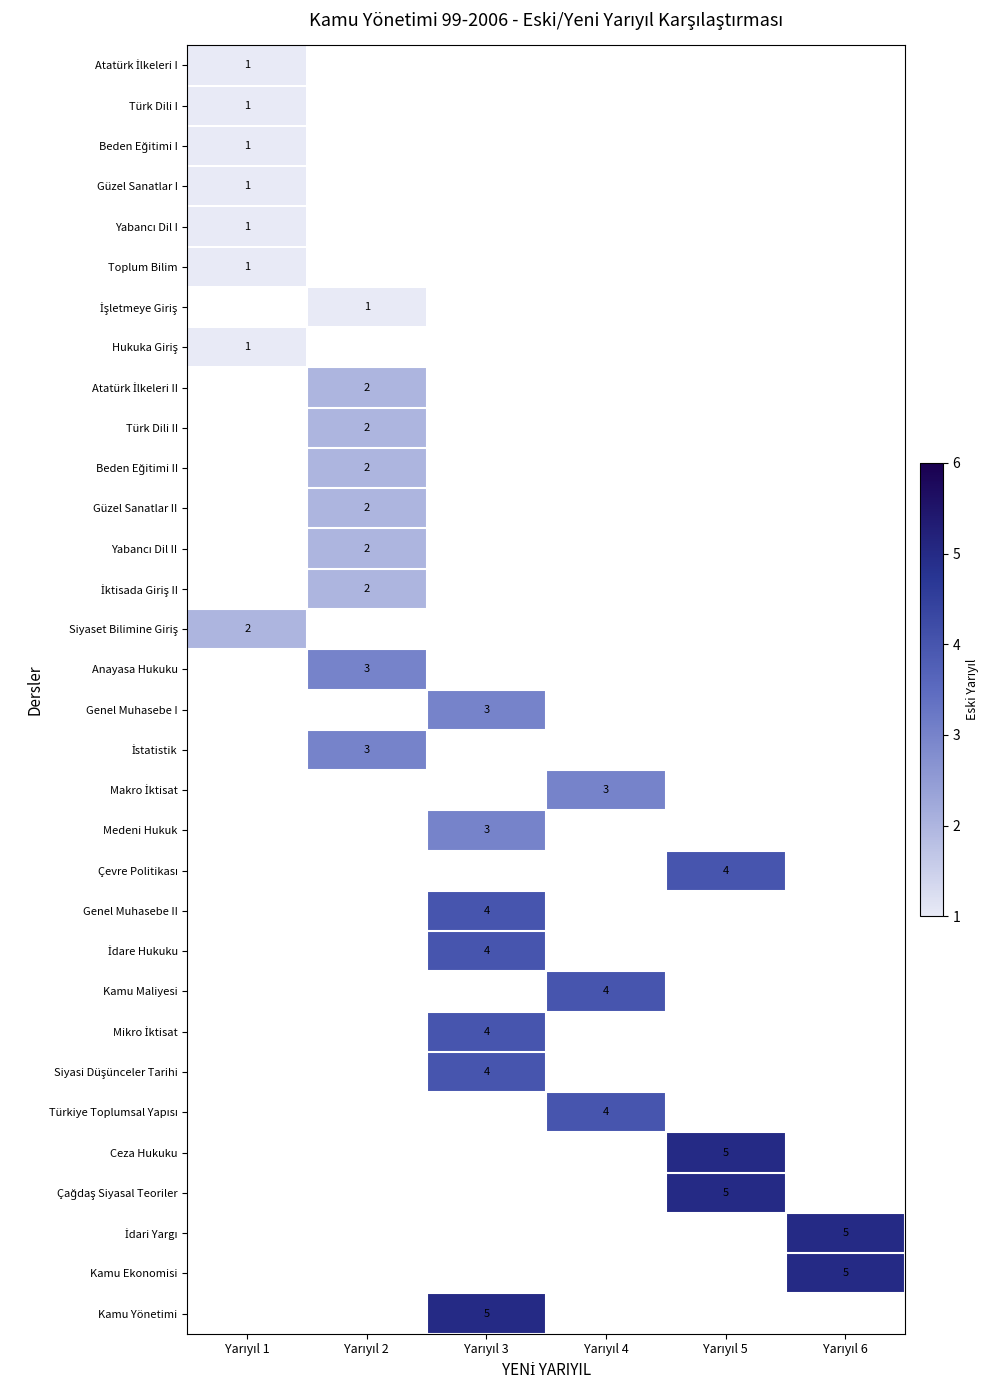

What is the maximum value shown in the chart?

5.0